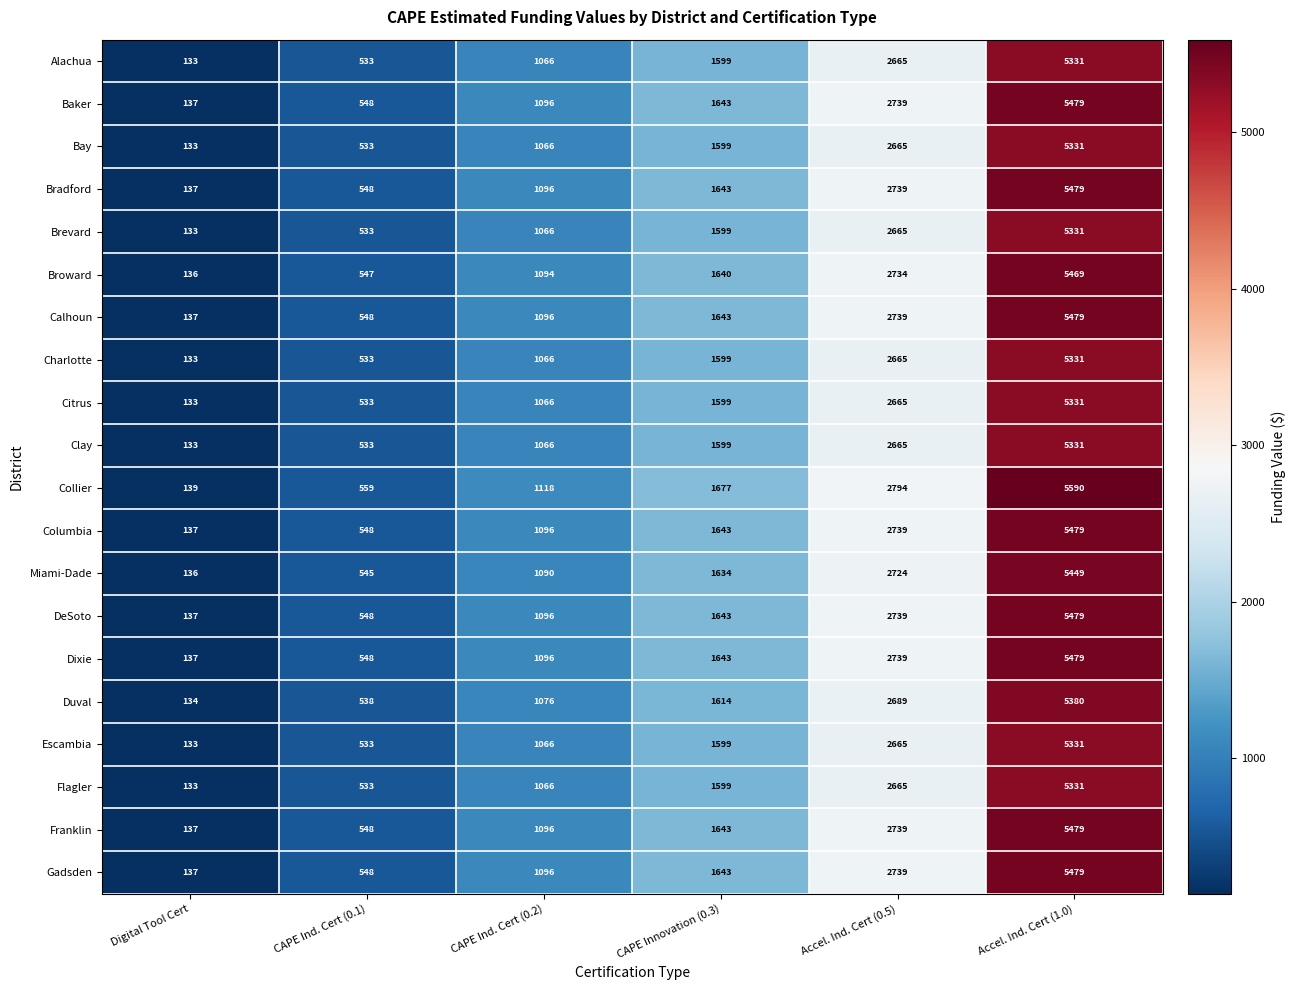

What is the smallest value displayed?

133